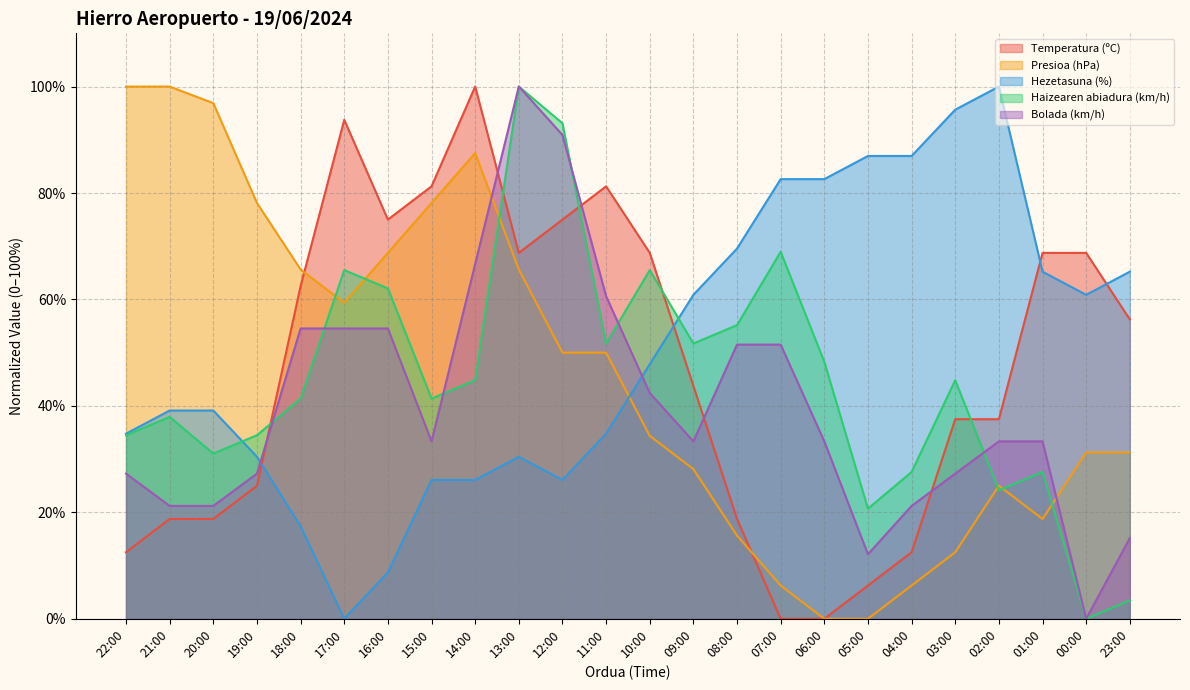

Is the value of Temperatura (ºC) at 00:00 greater than the value of Hezetasuna (%) at 03:00?

No